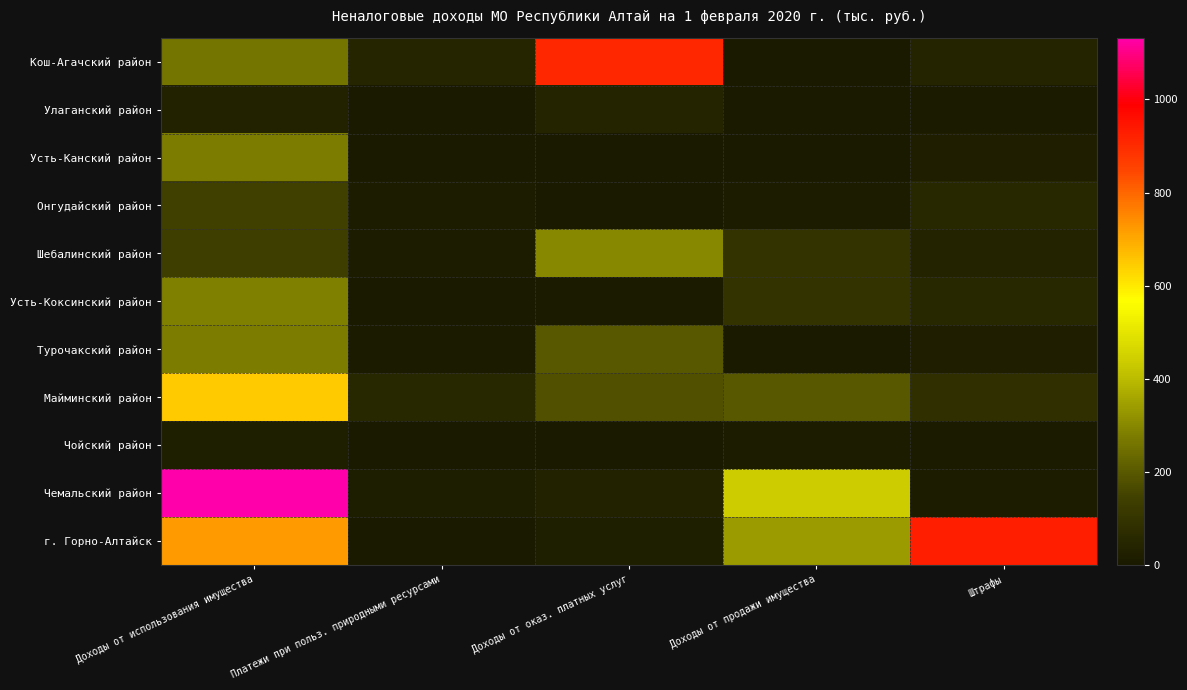

Which category has the highest value across all series?

Доходы от использования имущества